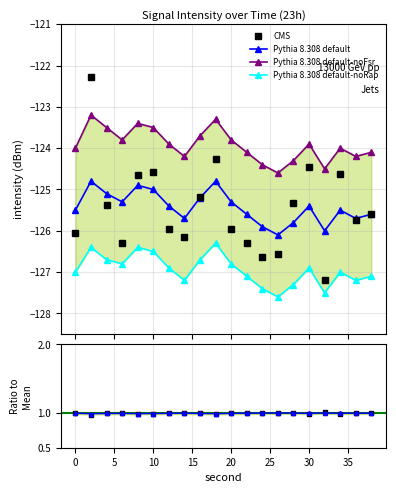

What is the average value of the CMS series?

-125.5